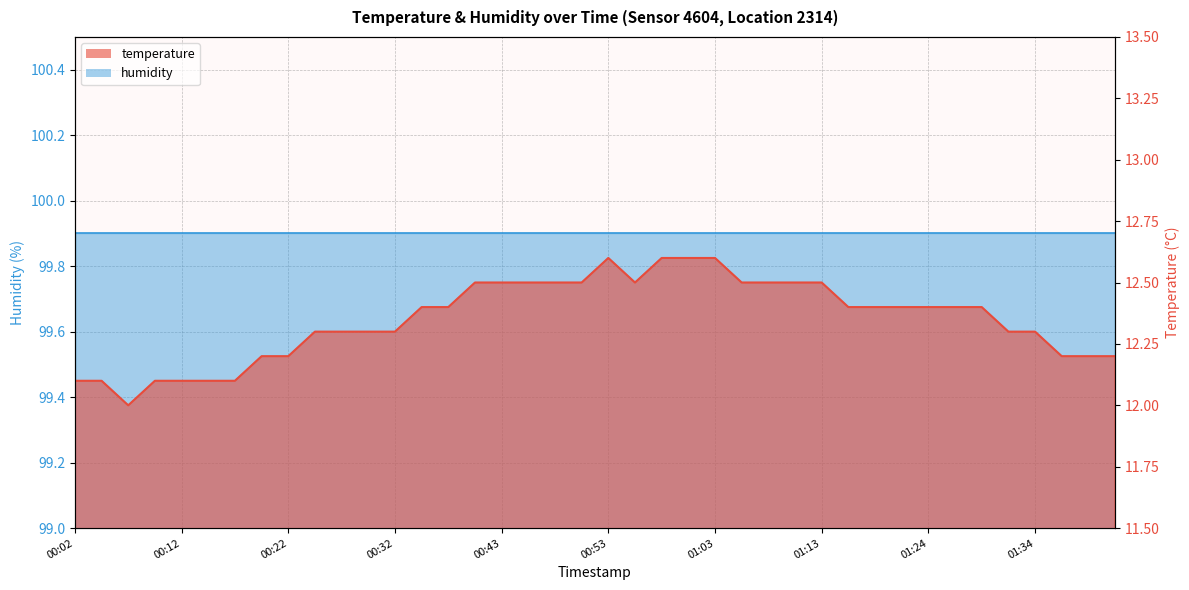

Is it true that the value at 01:11 is 16.7?

False